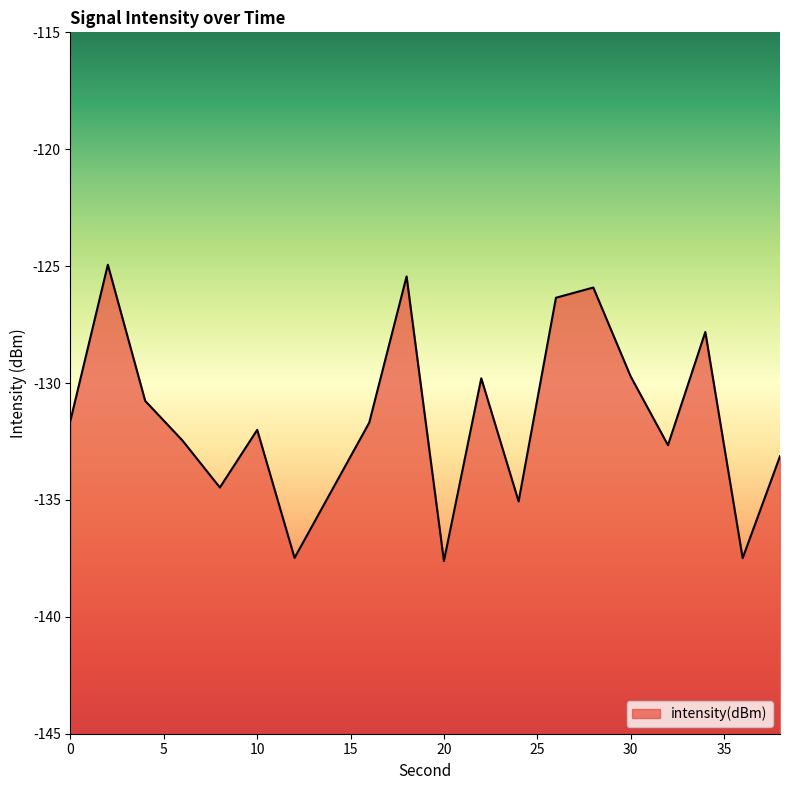

What is the minimum value shown in the chart?

-137.6